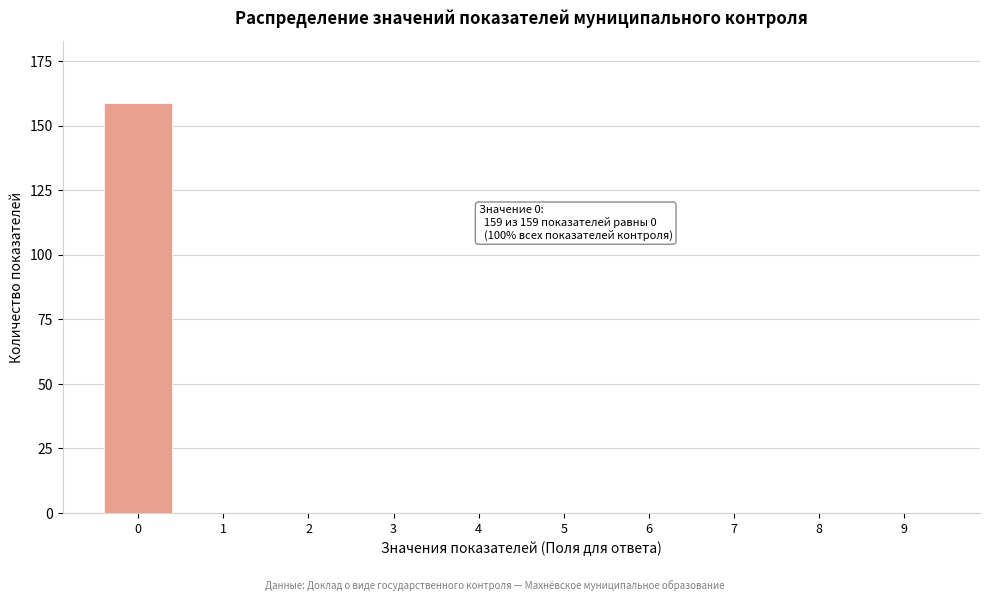

Reading left to right, extract all data points from this chart.

0=159	1=0	2=0	3=0	4=0	5=0	6=0	7=0	8=0	9=0